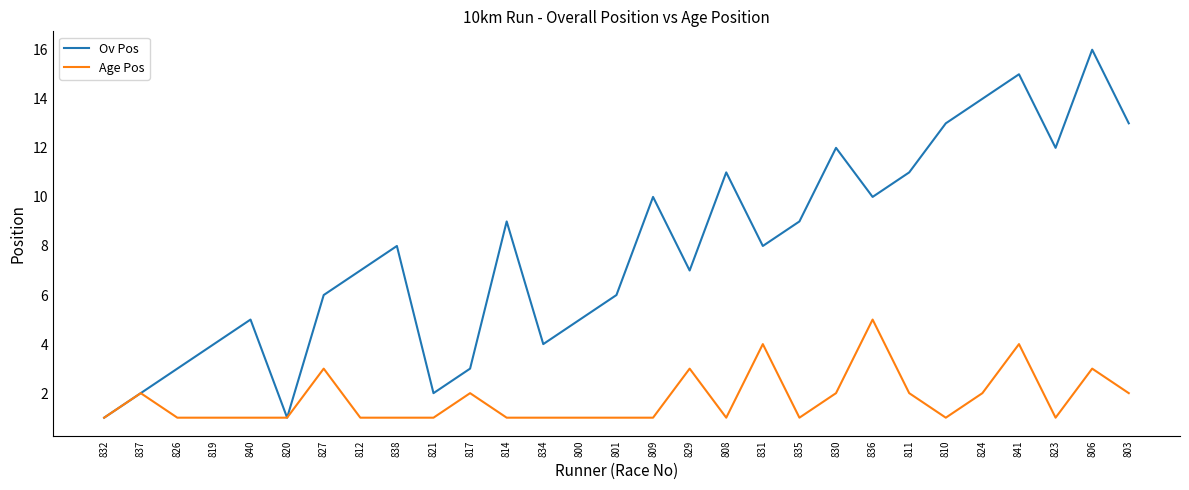

Which series has the largest total across all categories?

Ov Pos